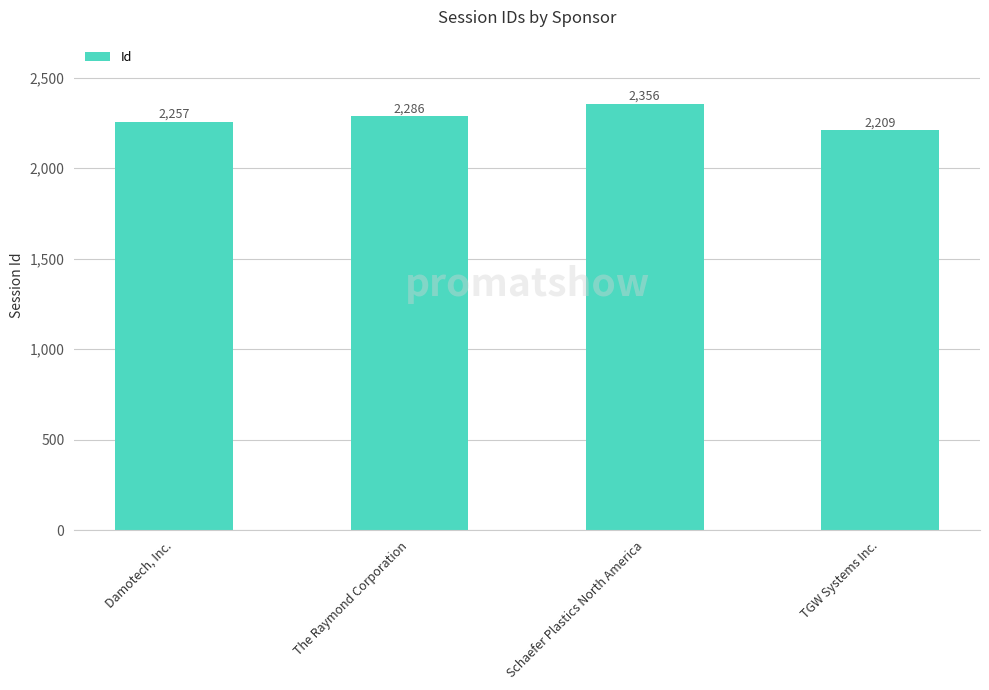

Reading left to right, extract all data points from this chart.

2257	2286	2356	2209